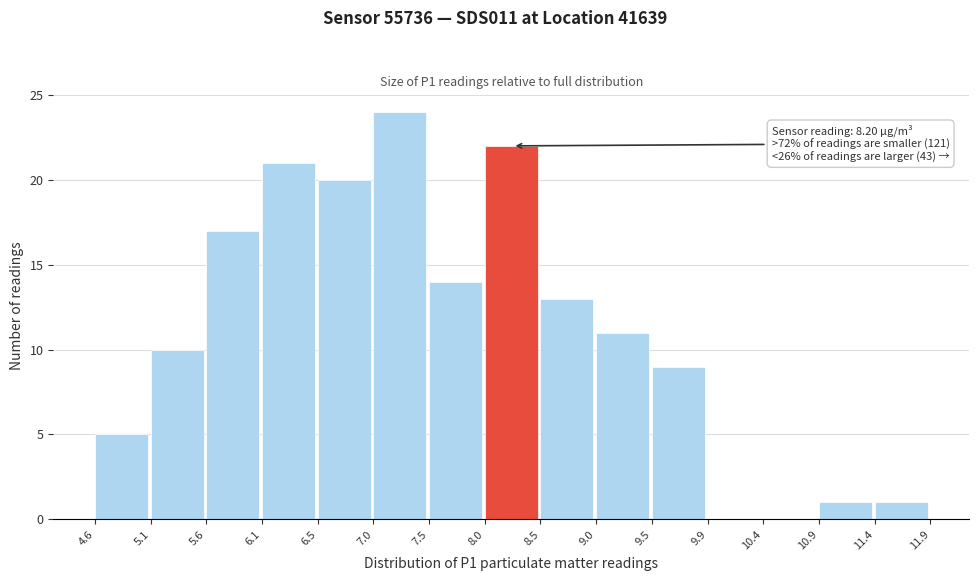

Over which range of the x-axis is the bar tallest?

7.0 to 7.5